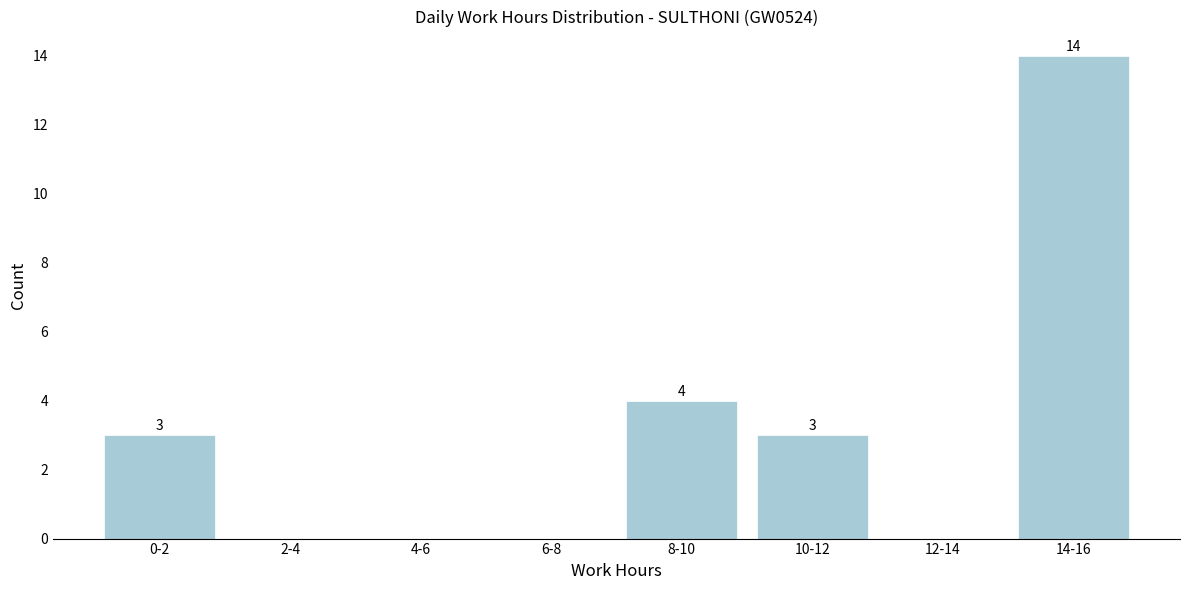

Reading right to left, extract all data points from this chart.

14-16=14	12-14=0	10-12=3	8-10=4	6-8=0	4-6=0	2-4=0	0-2=3